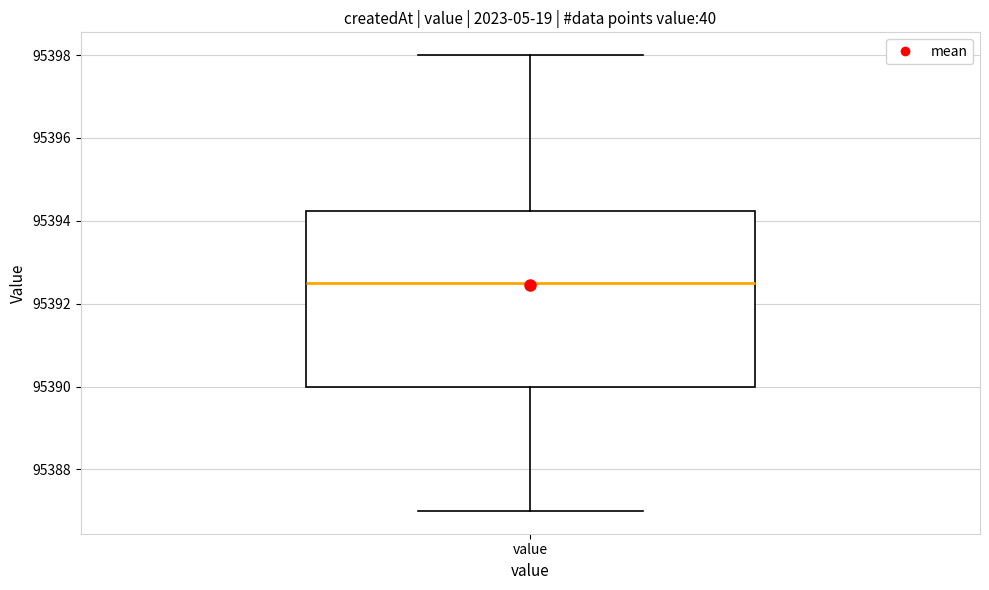

Read this box plot against the y-axis: the position of the median line, the range covered by the box, and the ends of both whiskers. The values are not printed on the chart, so give them approximately, as read against the axis.

median 95392.6, box 95390.0 to 95394.2, whiskers 95387.0 to 95398.0